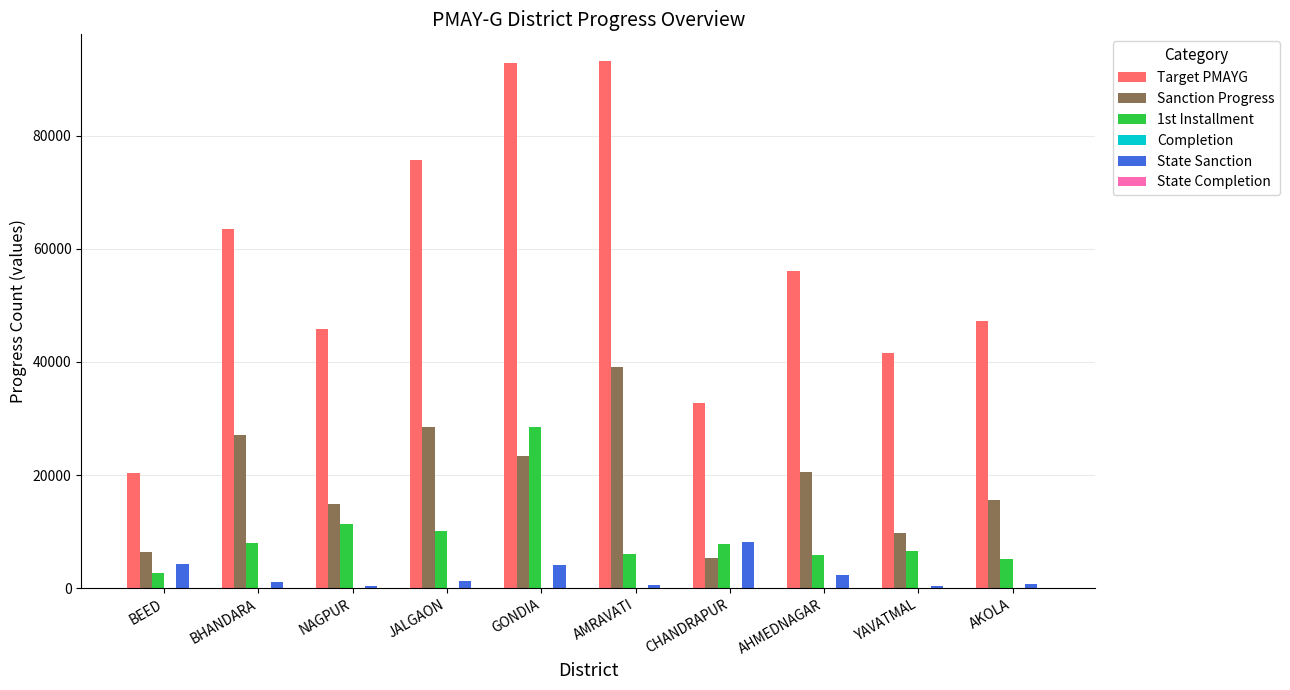

Which series changed the most between JALGAON and AMRAVATI?

Target PMAYG